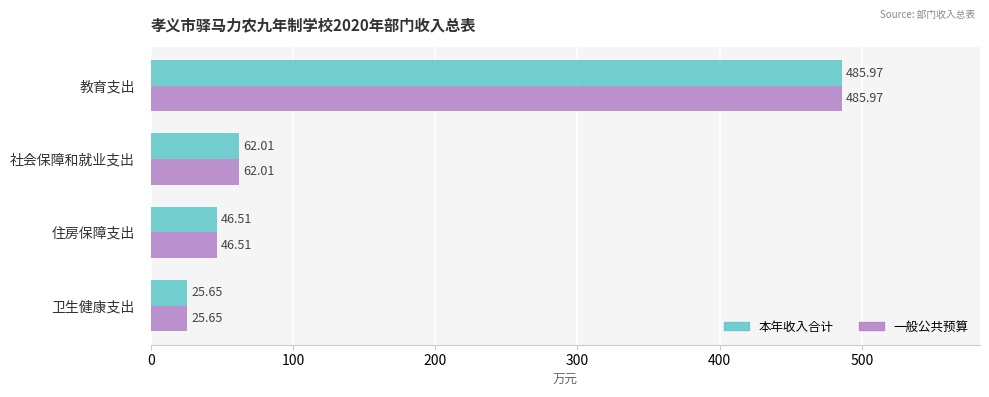

Which category has the highest value in the 一般公共预算 series?

教育支出